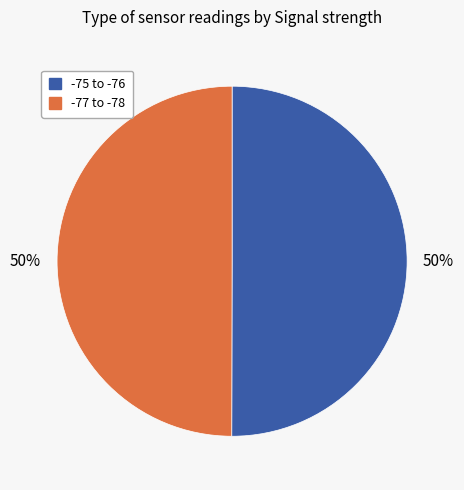

To the nearest percent, what is the average slice percentage?

50%